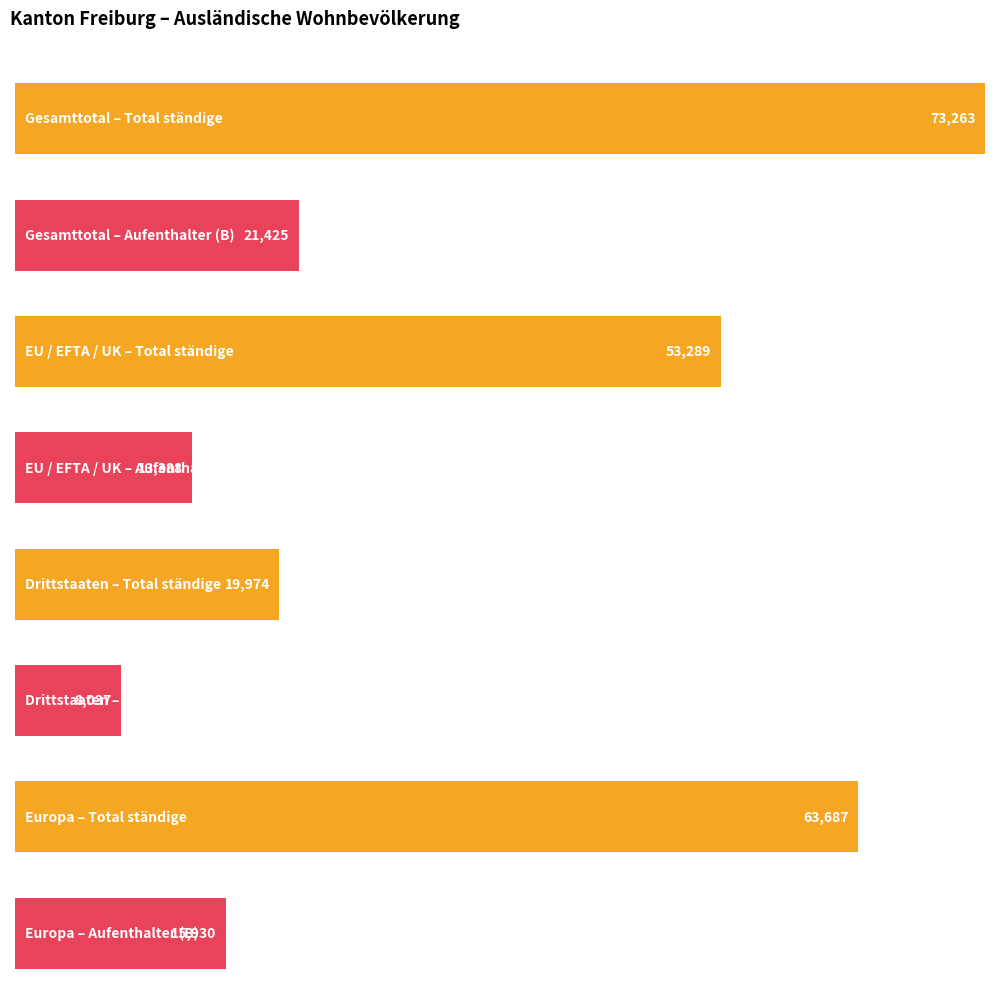

Which series has the largest total across all categories?

Total ständige ausländische Wohnbevölkerung